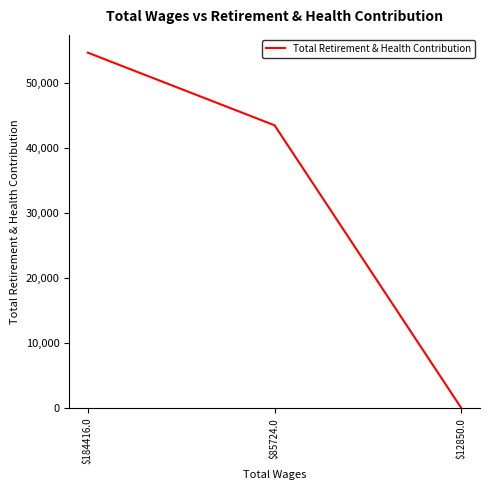

Rank the categories by value from highest to lowest.

$184416.0, $85724.0, $12850.0